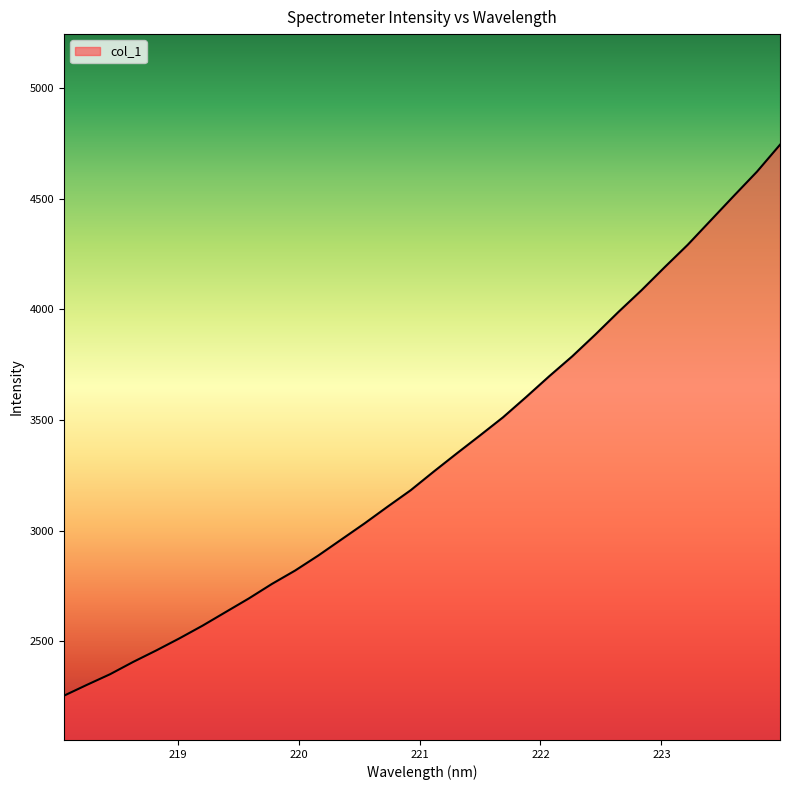

What is the difference between the maximum and minimum values?

2490.7